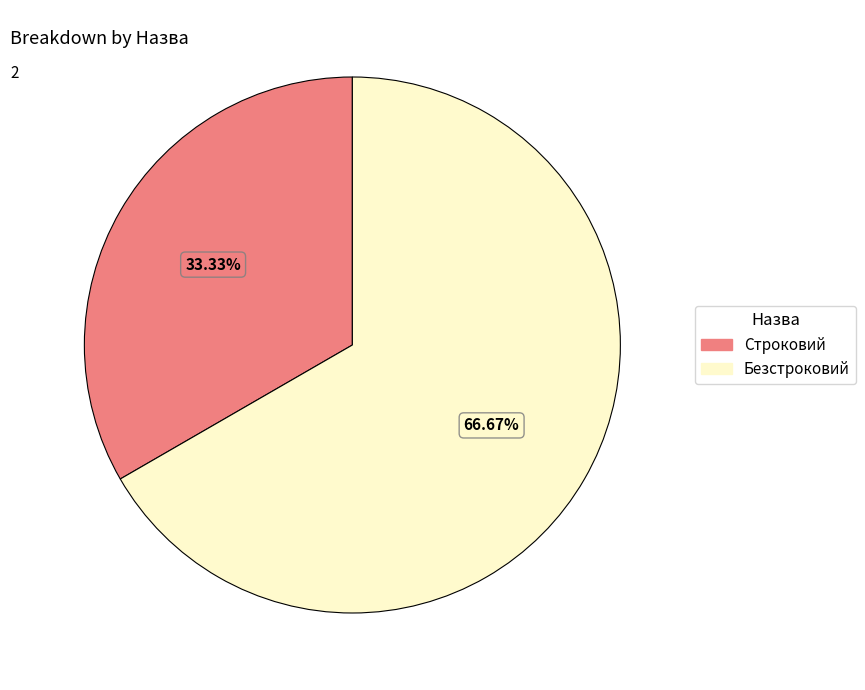

To the nearest percent, what is the combined percentage of Безстроковий and Строковий?

100%